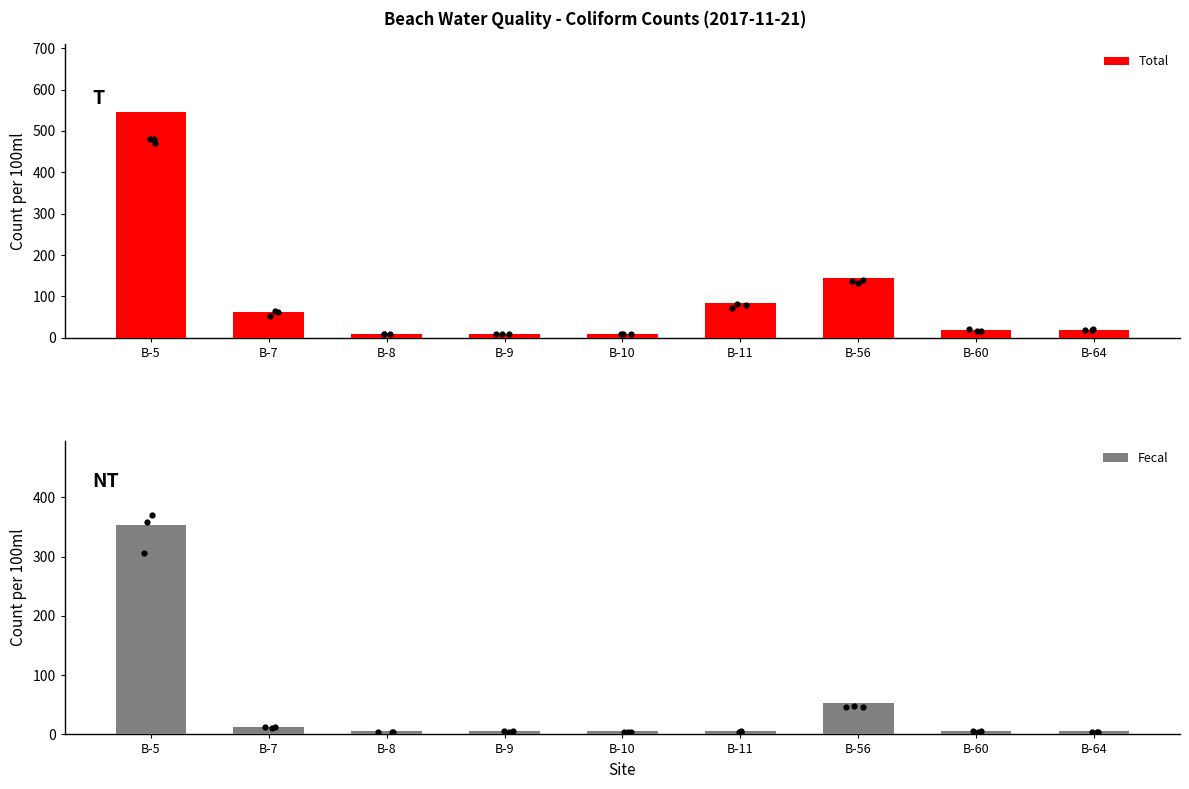

Which series has the largest Y range (max minus min)?

Total